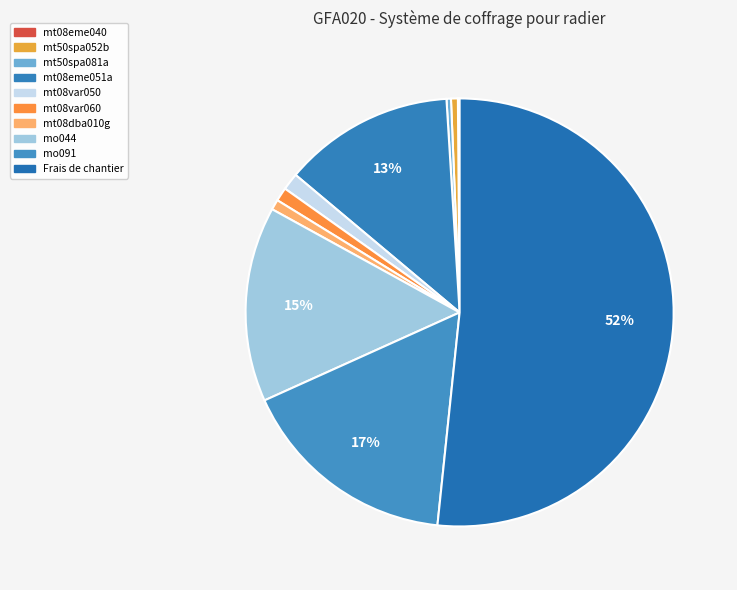

What is the smallest slice in the pie chart?

mt08eme040